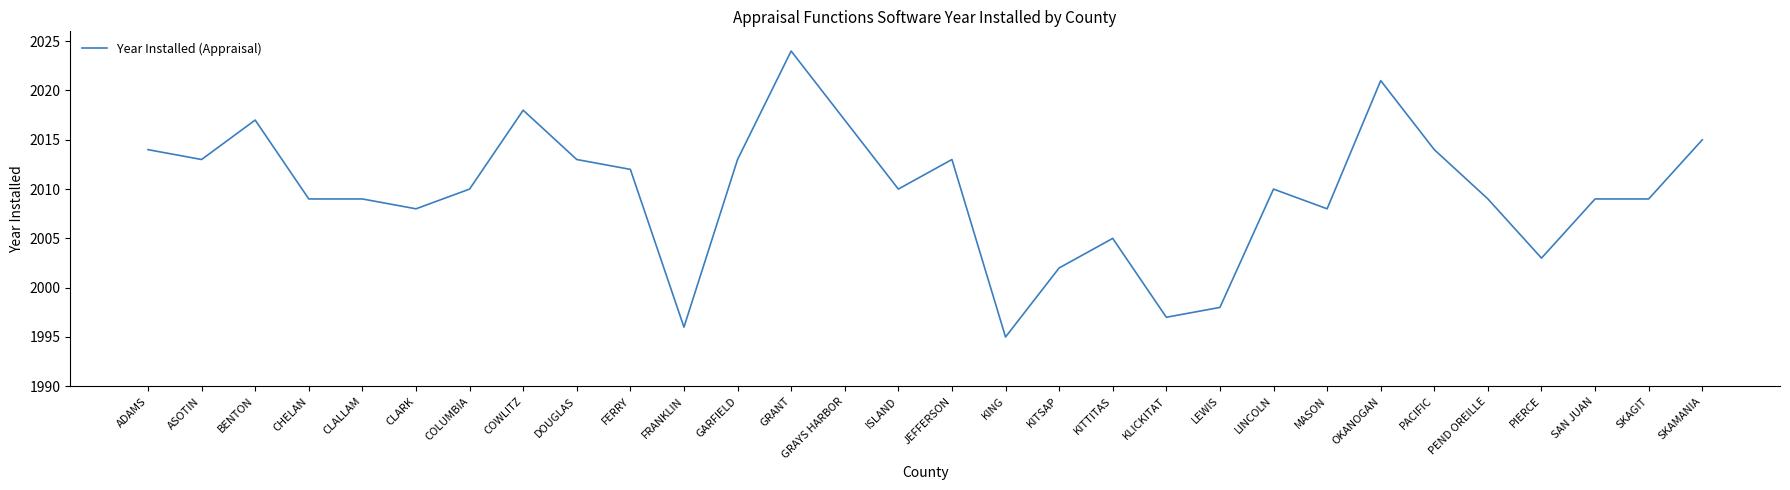

Does the chart have visible grid lines?

No